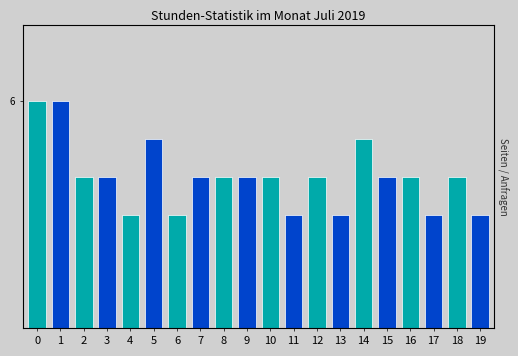

How many values are below 4?

6